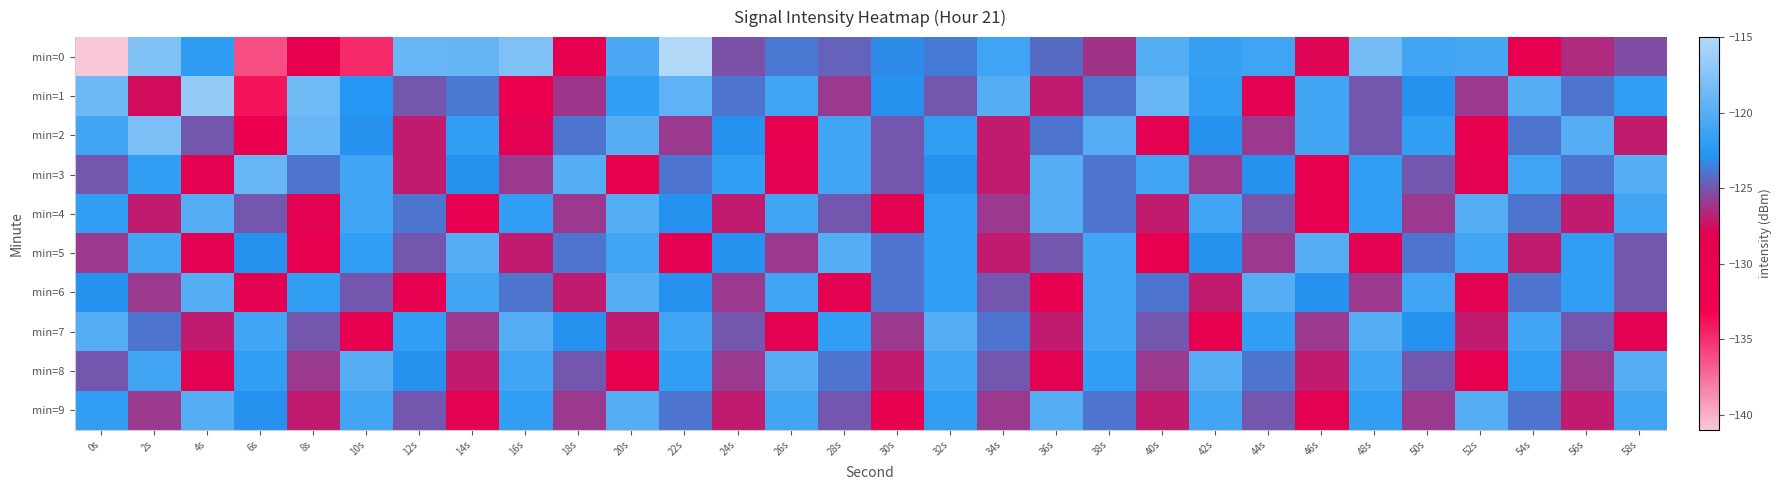

Which series has the widest spread of values?

min=0